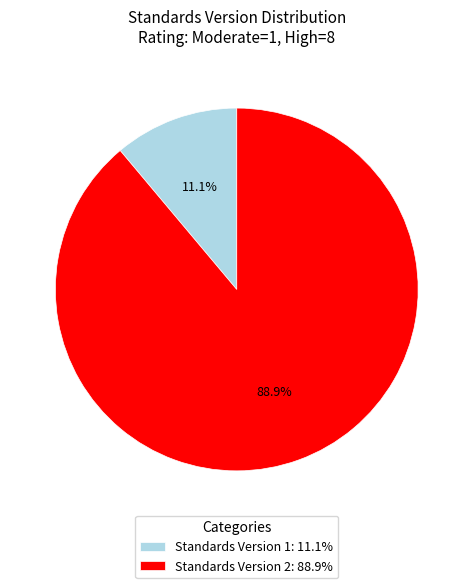

To the nearest percent, what is the average slice percentage?

50%